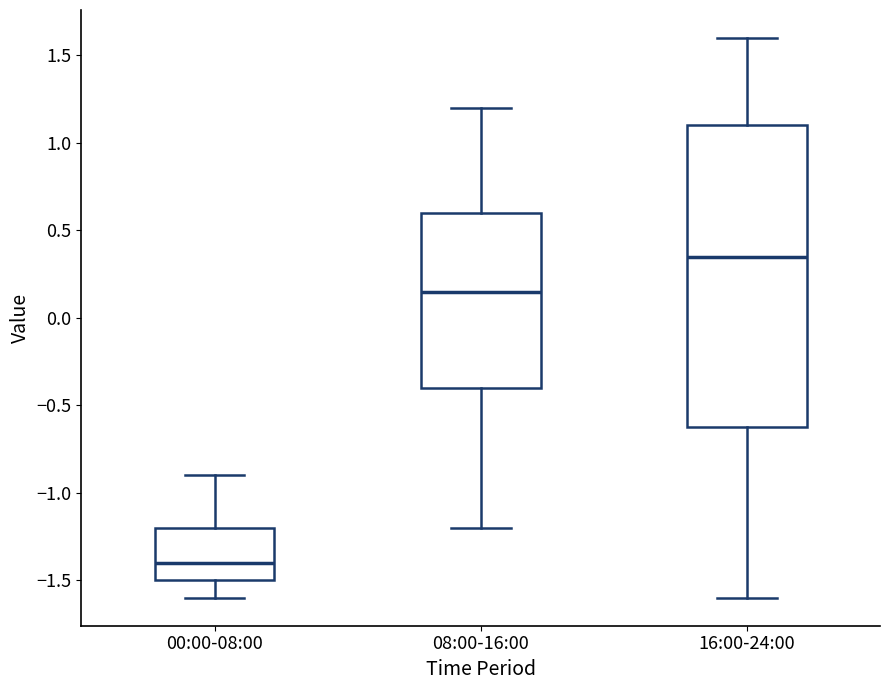

Reading left to right, read every box against the y-axis: the position of its median line, the range the box covers, and the ends of its whiskers. The values are not printed on the chart, so give them approximately, as read against the axis.

00:00-08:00: median -1.40, box -1.50 to -1.20, whiskers -1.60 to -0.90
08:00-16:00: median 0.15, box -0.40 to 0.60, whiskers -1.20 to 1.20
16:00-24:00: median 0.35, box -0.60 to 1.10, whiskers -1.60 to 1.60